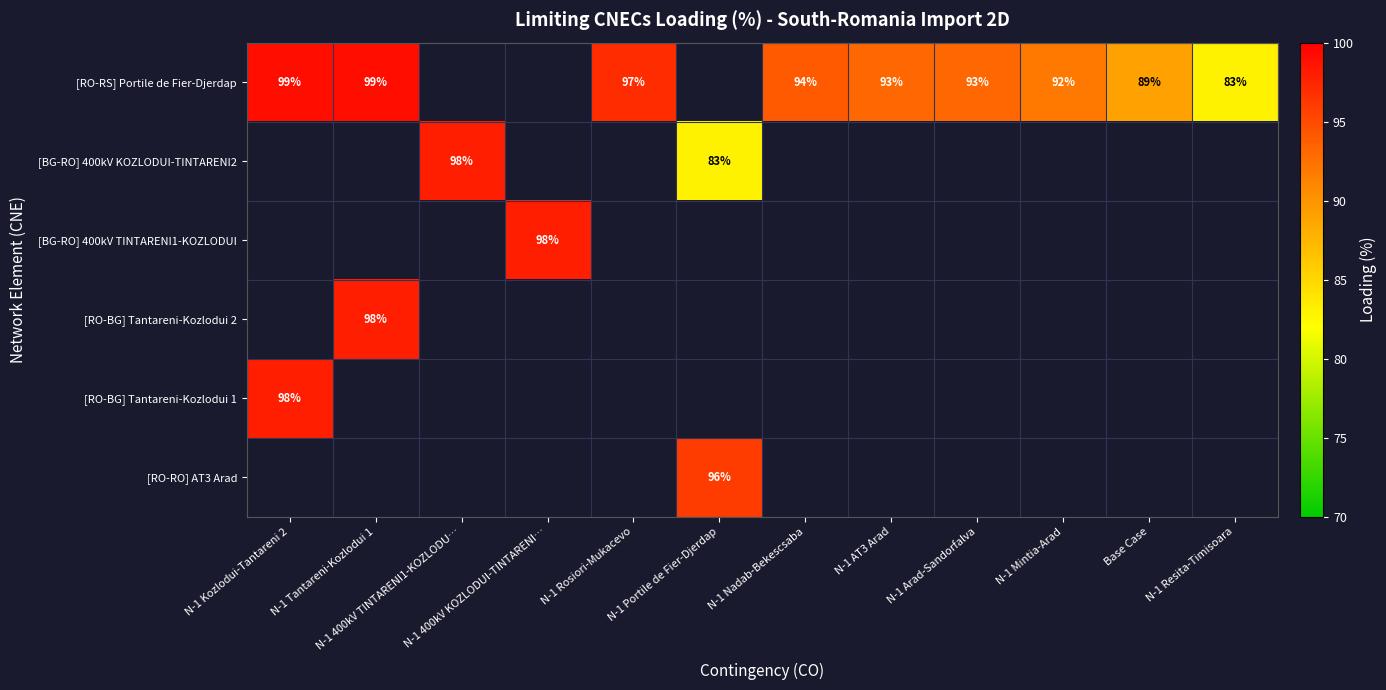

True or false: [RO-BG] Tantareni-Kozlodui 2 has a value of 60 at N-1 Tantareni-Kozlodui 1.

False